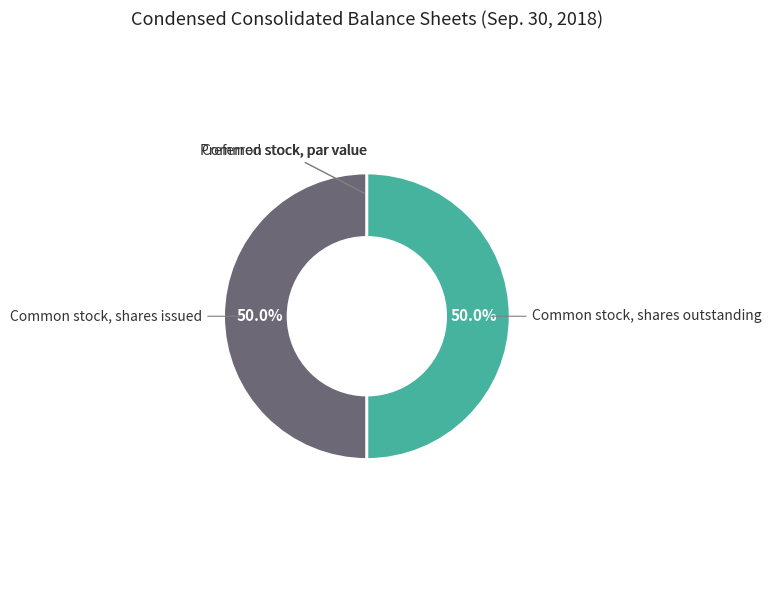

What percentage is NOT represented by Common stock, shares issued?

50.0%